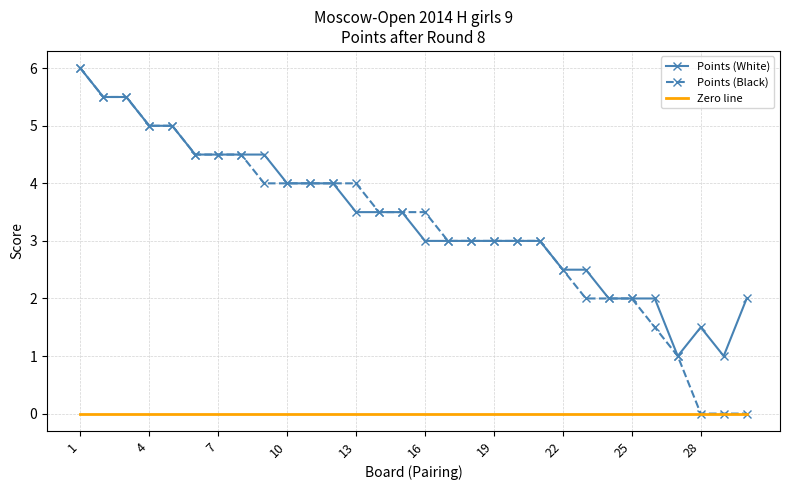

True or false: Points (White) and Zero line intersect in this chart.

False